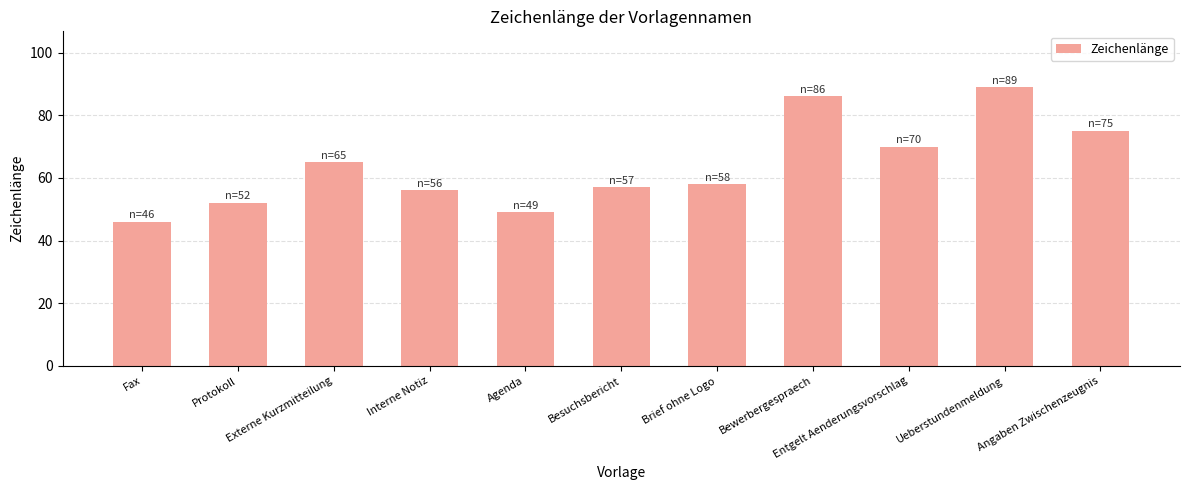

List the labels in order of value, largest first.

Ueberstundenmeldung, Bewerbergespraech, Angaben Zwischenzeugnis, Entgelt Aenderungsvorschlag, Externe Kurzmitteilung, Brief ohne Logo, Besuchsbericht, Interne Notiz, Protokoll, Agenda, Fax